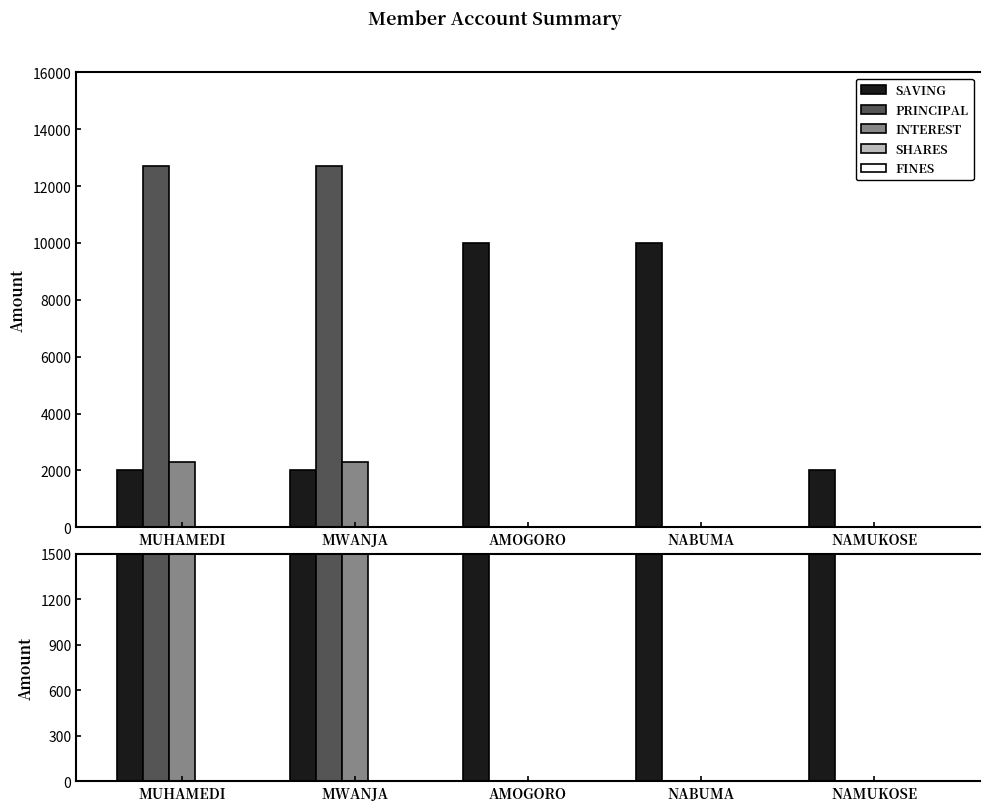

What is the difference between the highest and lowest values at AMOGORO?

10000